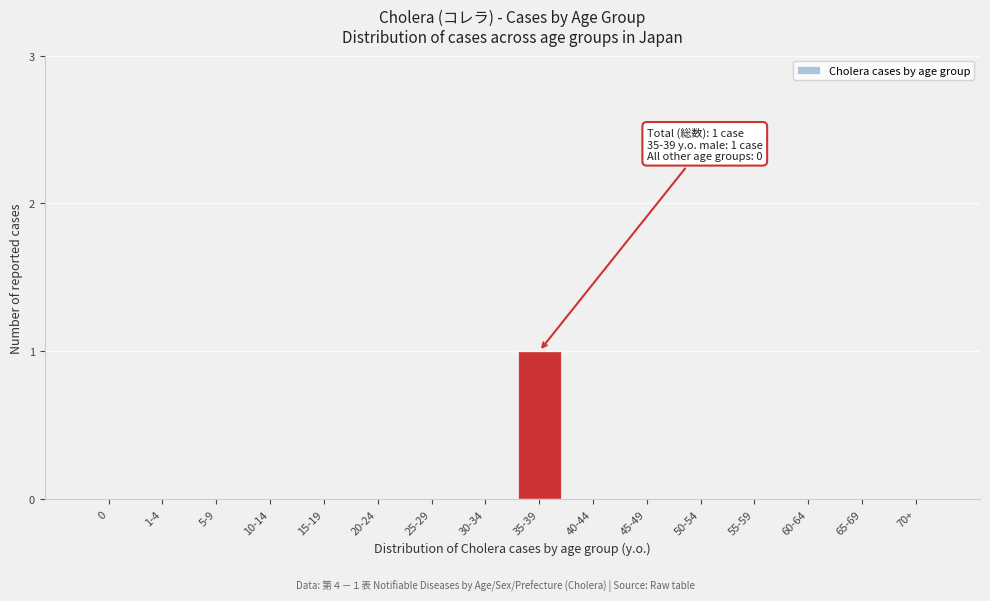

Reading left to right, list all the values displayed in this chart.

0=0	1-4=0	5-9=0	10-14=0	15-19=0	20-24=0	25-29=0	30-34=0	35-39=1	40-44=0	45-49=0	50-54=0	55-59=0	60-64=0	65-69=0	70+=0